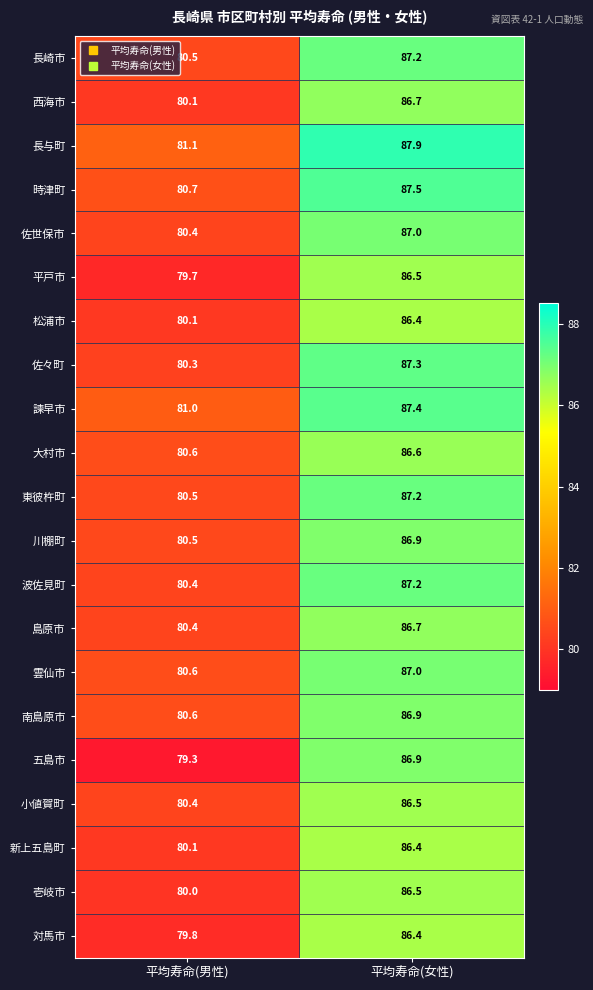

What is the difference between the 諫早市 values at 平均寿命(男性) and 平均寿命(女性)?

6.4